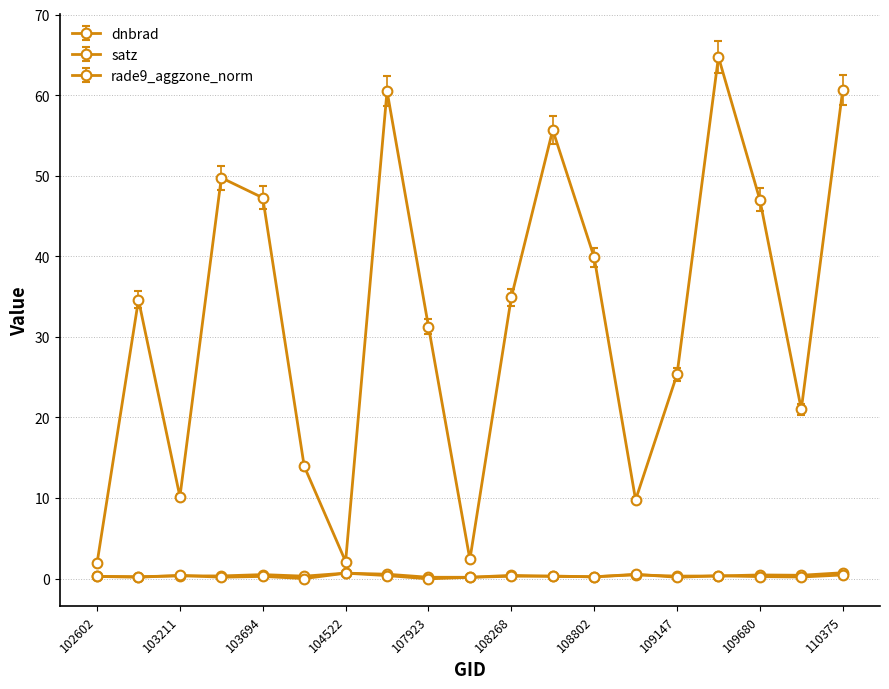

Does the chart have visible grid lines?

Yes